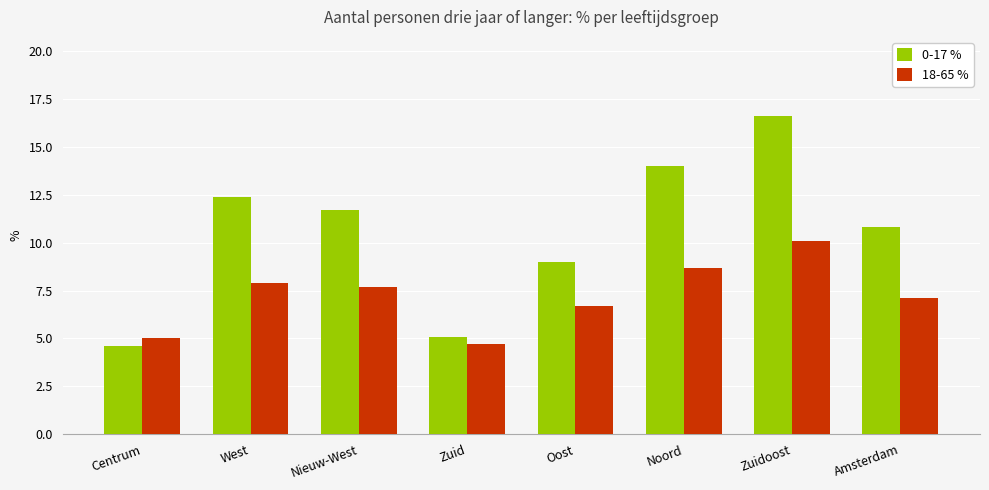

Rank the series by their average value, from highest to lowest.

0-17 %, 18-65 %